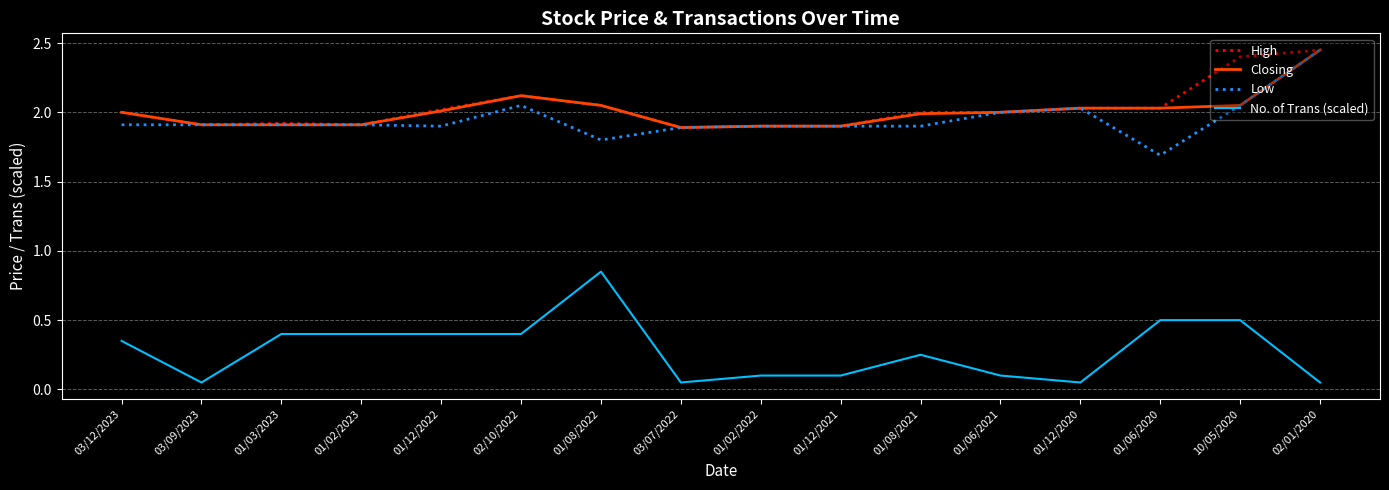

Which series has the widest spread of values?

No. of Trans (scaled)